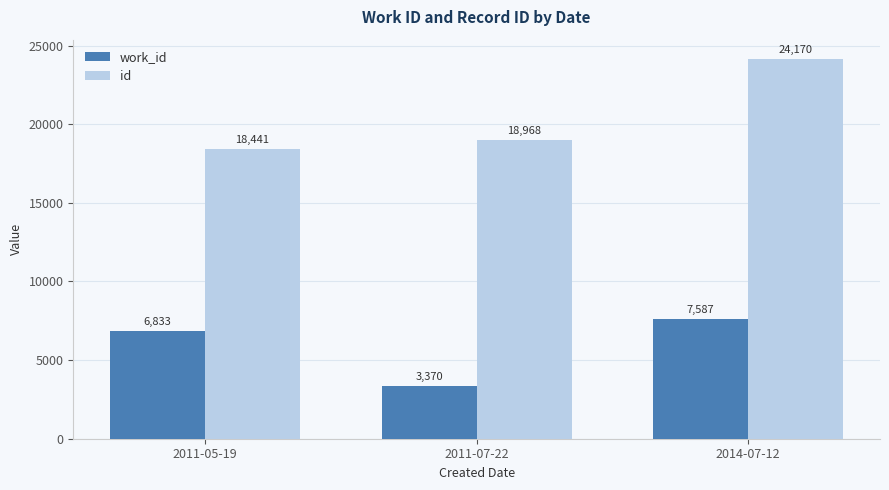

Reading right to left, extract all data points from this chart.

work_id: 2014-07-12=7587	2011-07-22=3370	2011-05-19=6833
id: 2014-07-12=24170	2011-07-22=18968	2011-05-19=18441